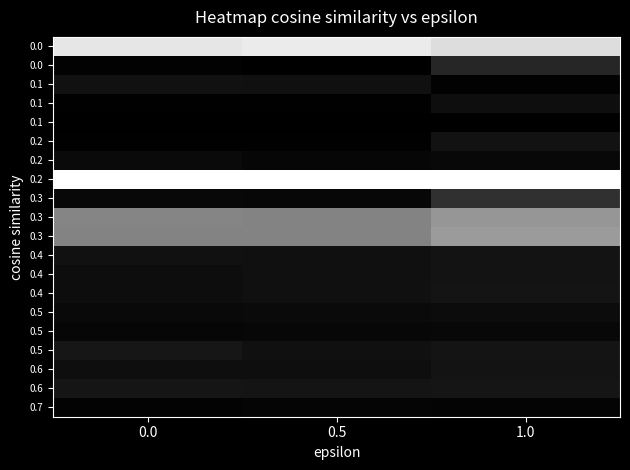

What is the spread (max minus min) of values at 1.0?

1.0